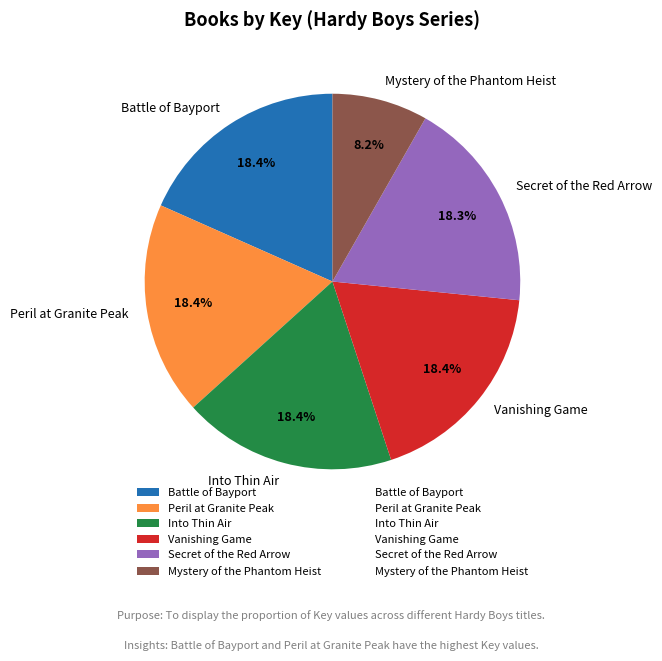

Which has a higher value, Mystery of the Phantom Heist or Battle of Bayport?

Battle of Bayport